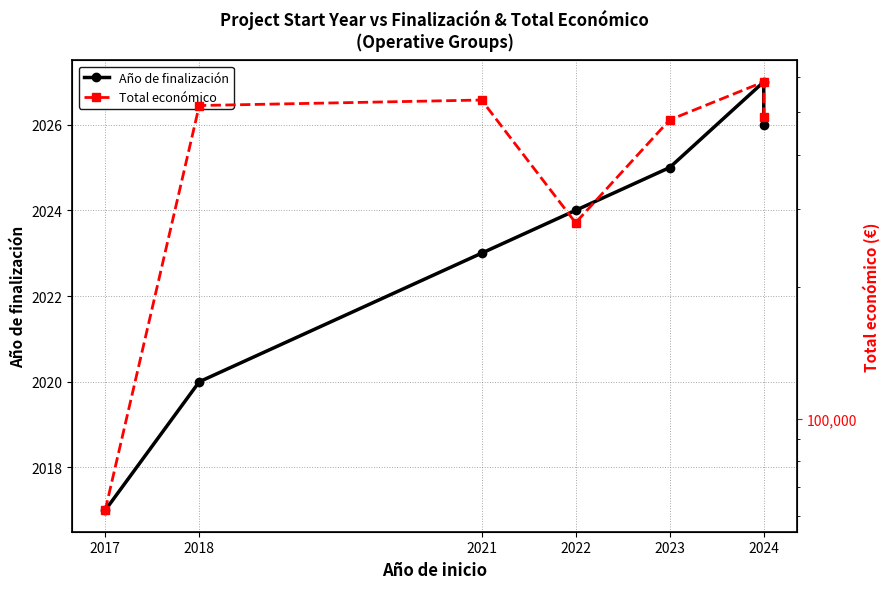

Reading left to right, transcribe all the data shown in this chart.

Año de finalización: 2017	2020	2023	2024	2025	2027	2026
Total económico: 61850	517432	532579	279710	479882	585914	486756